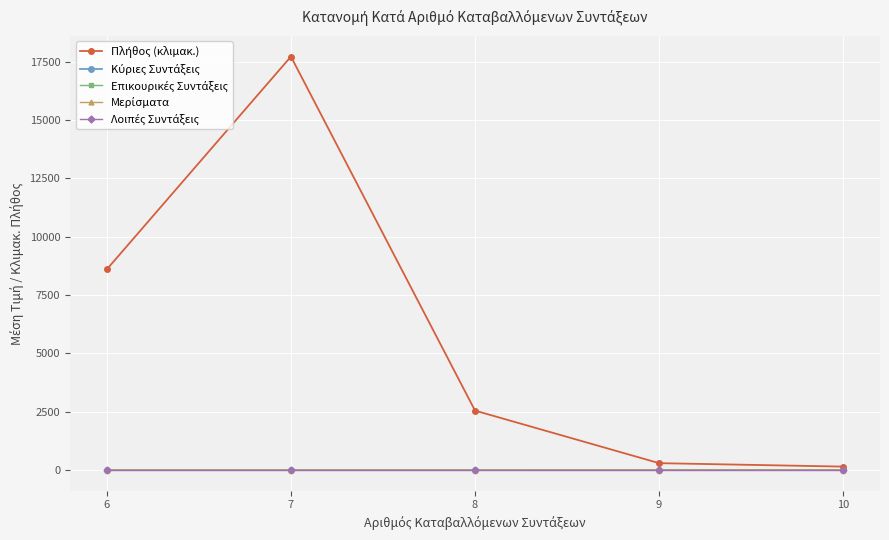

What is the difference between the highest and lowest values at 9?

295.4